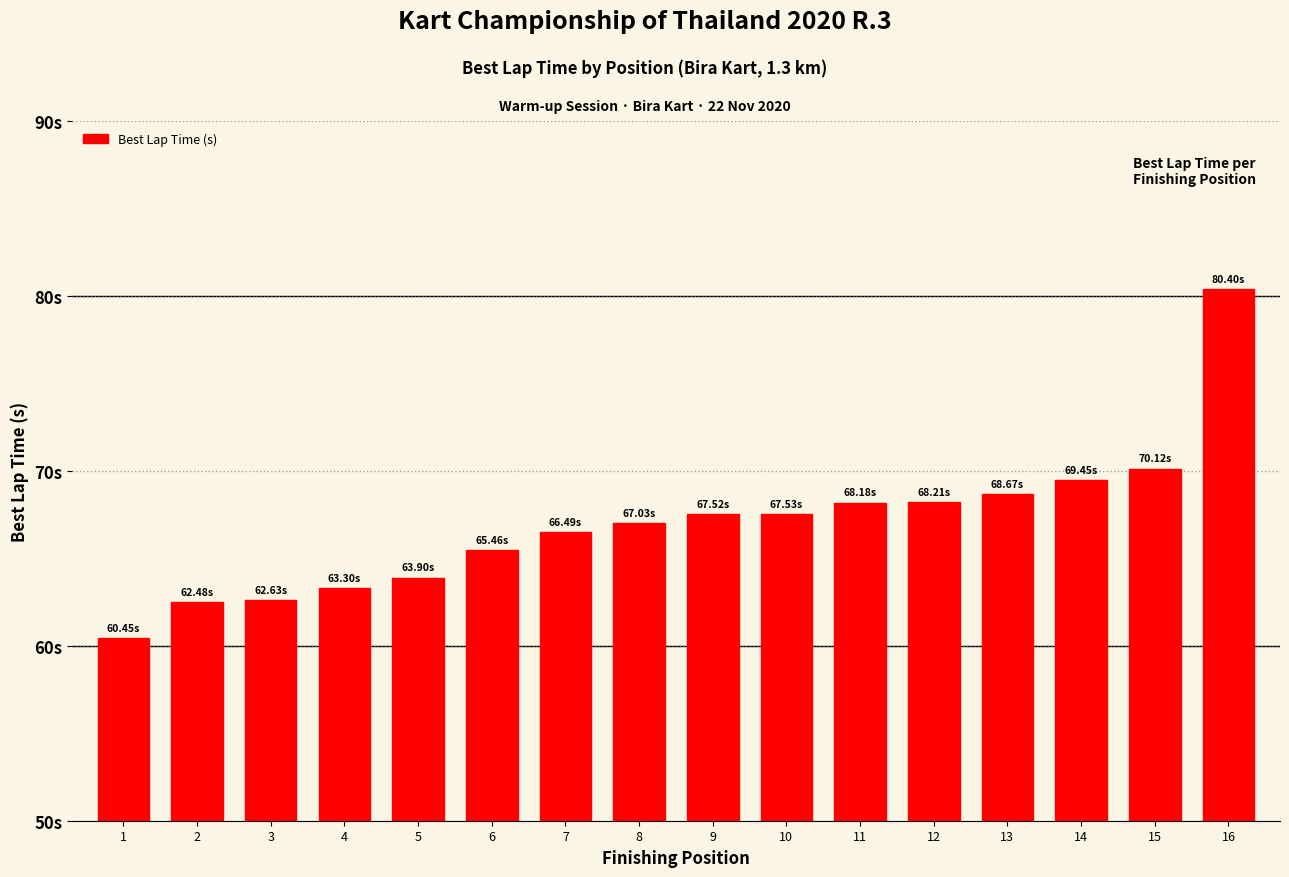

Does the chart contain any negative values?

No